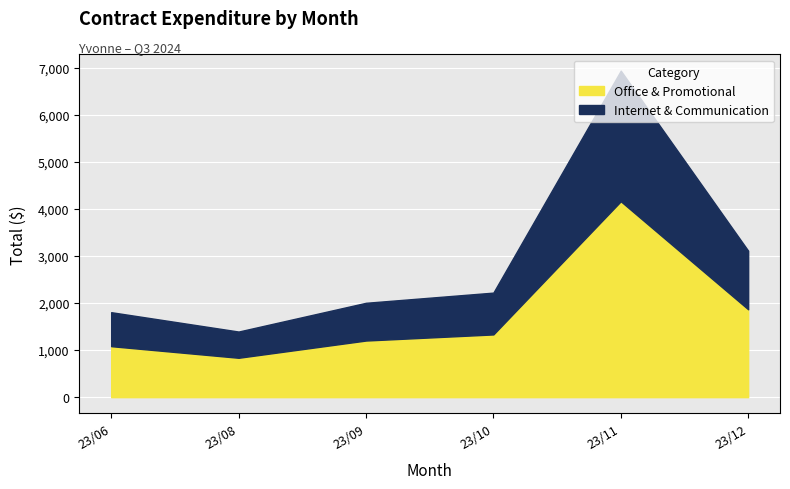

What is the difference between the second highest and second lowest values in the Office & Promotional series?

784.6